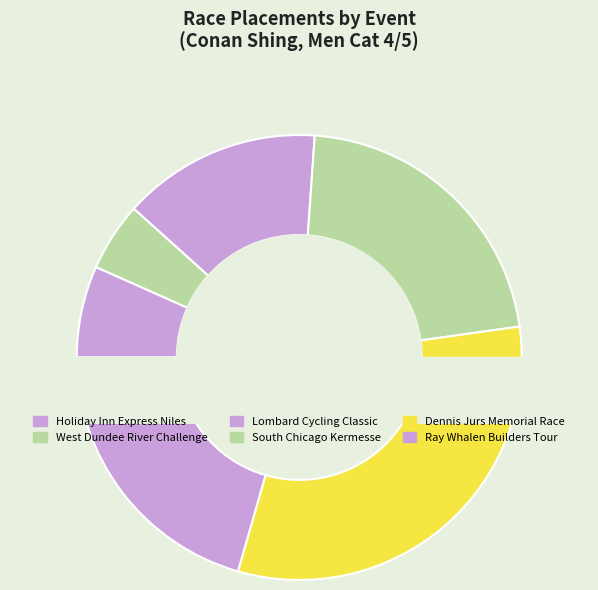

Rank the categories by value from lowest to highest.

West Dundee River Challenge, Holiday Inn Express Niles, Lombard Cycling Classic, Ray Whalen Builders Tour, South Chicago Kermesse, Dennis Jurs Memorial Race